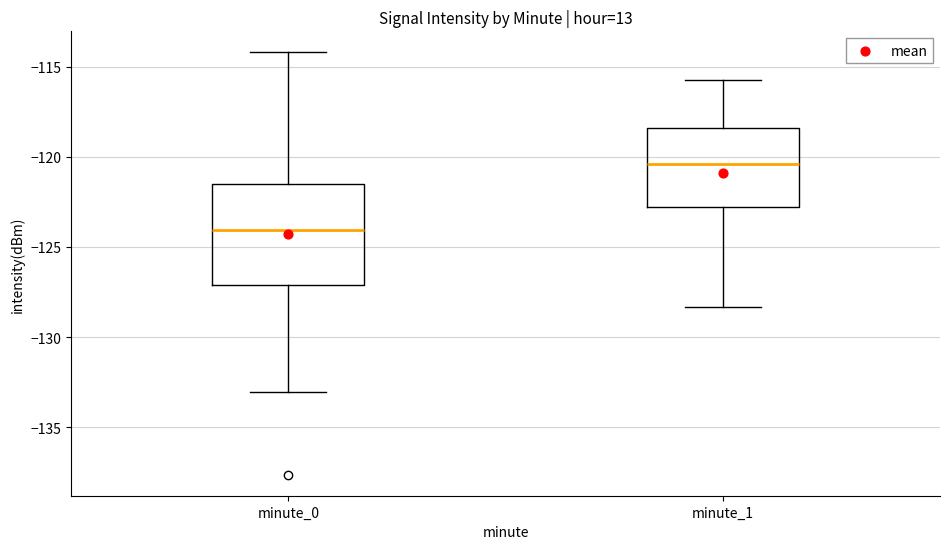

Reading left to right, read every box against the y-axis: the position of its median line, the range the box covers, and the ends of its whiskers. The values are not printed on the chart, so give them approximately, as read against the axis.

minute_0: median -124.0, box -127.0 to -121.5, whiskers -133.0 to -114.0
minute_1: median -120.5, box -123.0 to -118.5, whiskers -128.5 to -115.5